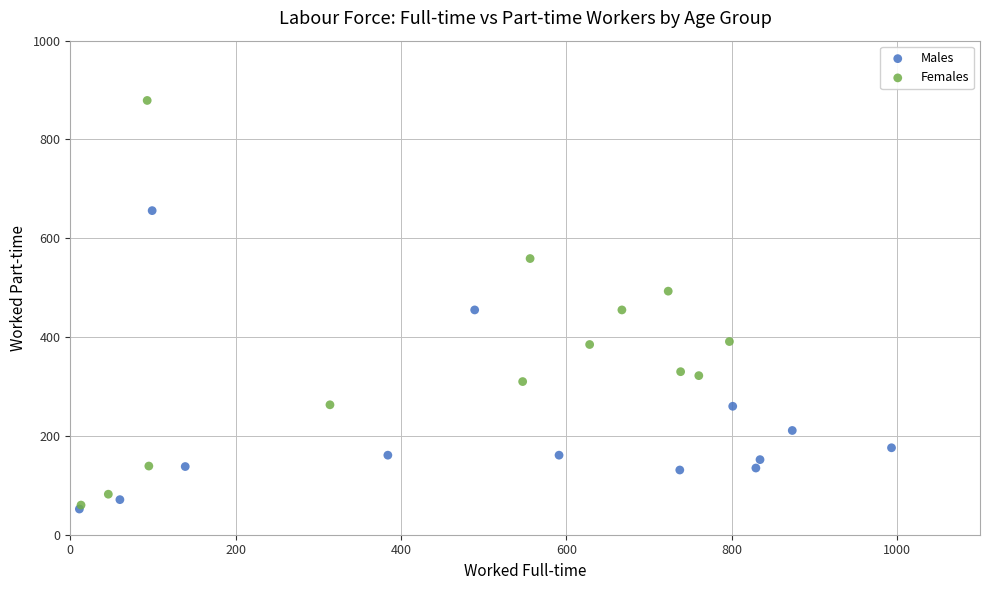

Which series has the largest Y range (max minus min)?

Females